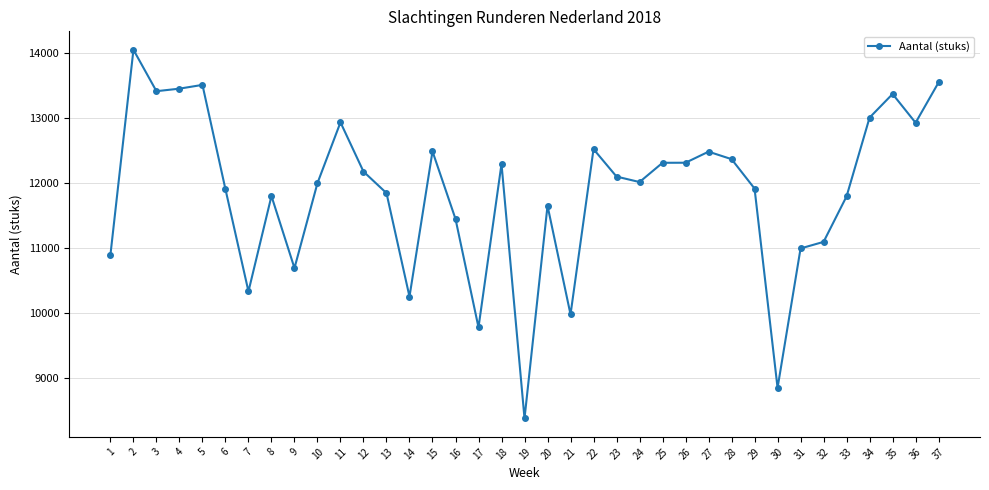

Does the chart display data point markers on the line(s)?

Yes